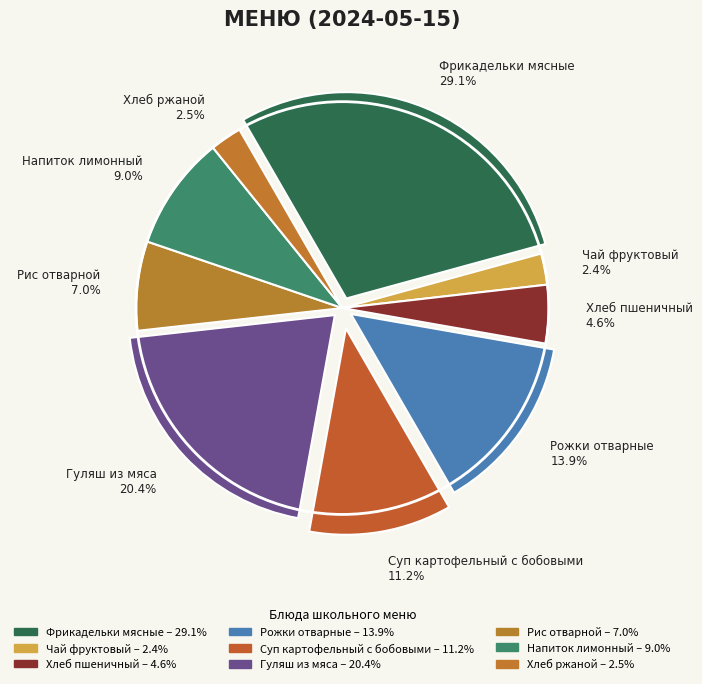

To the nearest percent, what is the average slice percentage?

11%